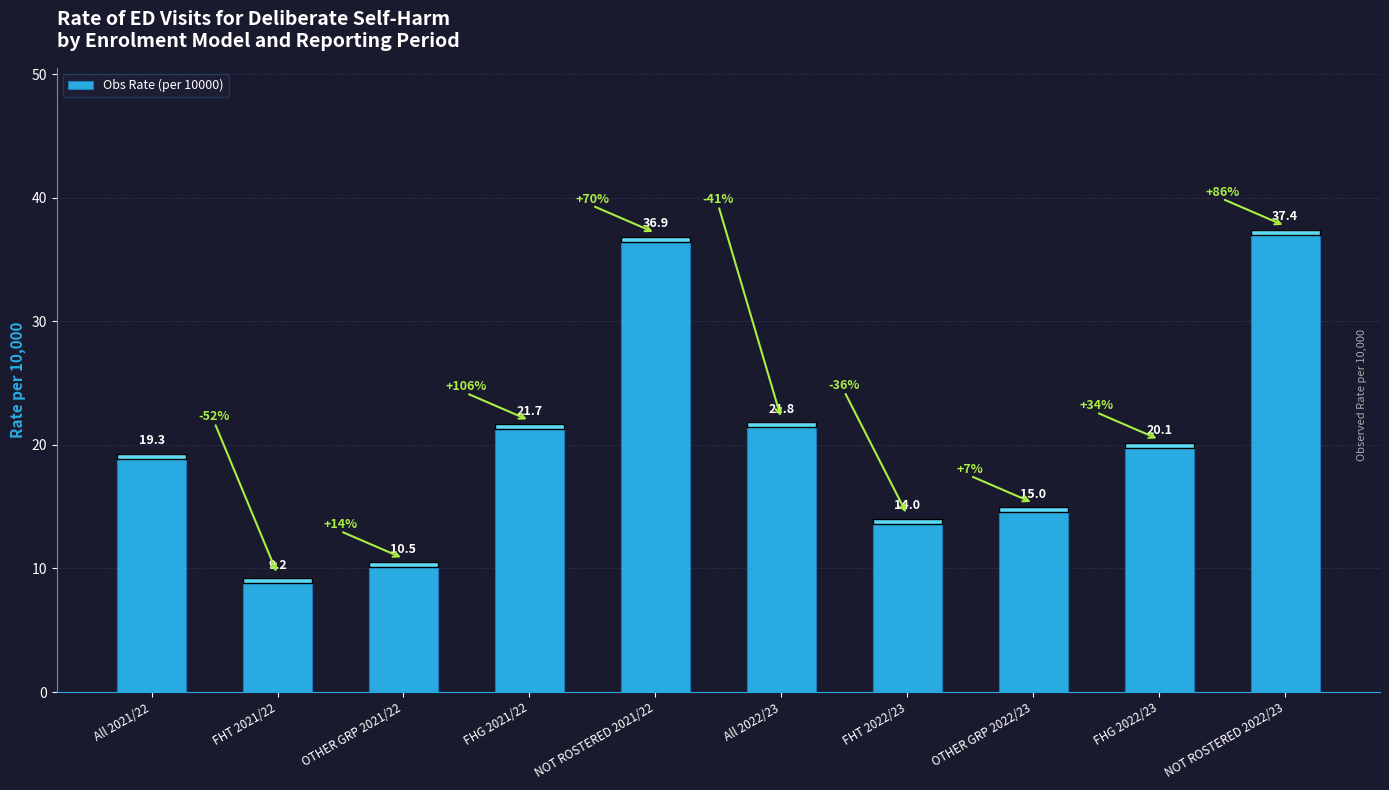

Reading left to right, extract all data points from this chart.

All 2021/22=19.3	FHT 2021/22=9.2	OTHER GRP 2021/22=10.5	FHG 2021/22=21.7	NOT ROSTERED 2021/22=36.9	All 2022/23=21.8	FHT 2022/23=14.0	OTHER GRP 2022/23=15.0	FHG 2022/23=20.1	NOT ROSTERED 2022/23=37.4